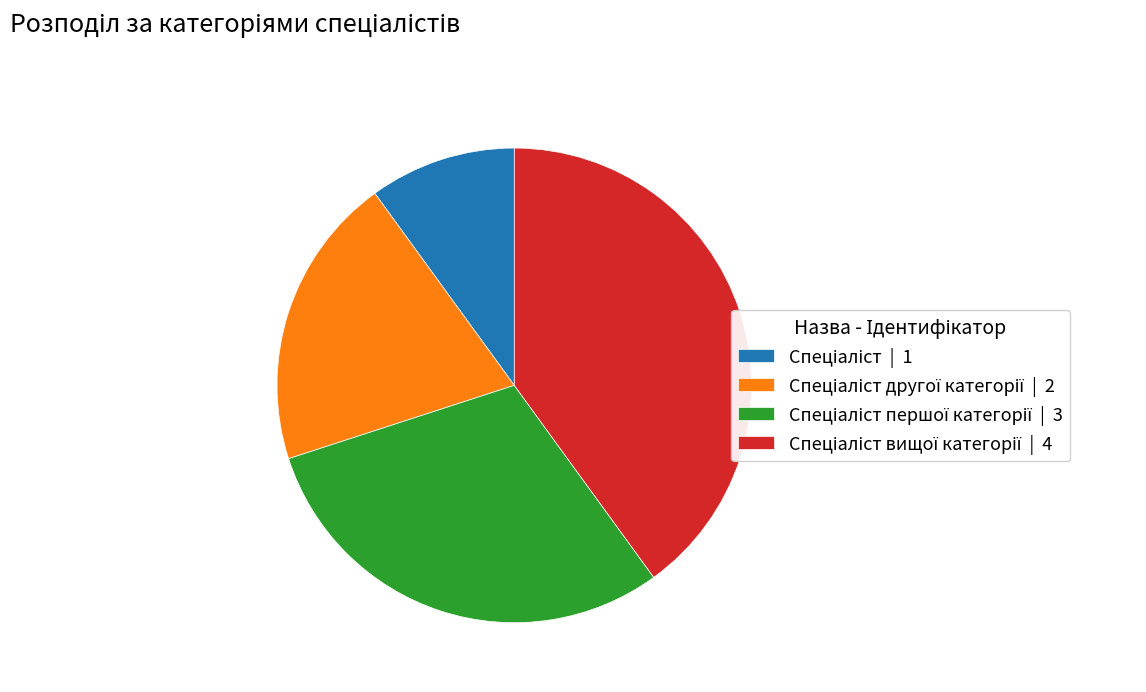

Does any single category account for the majority?

No